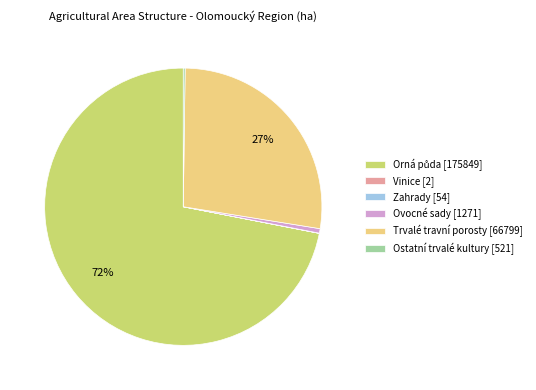

To the nearest percent, what is the average slice percentage?

17%